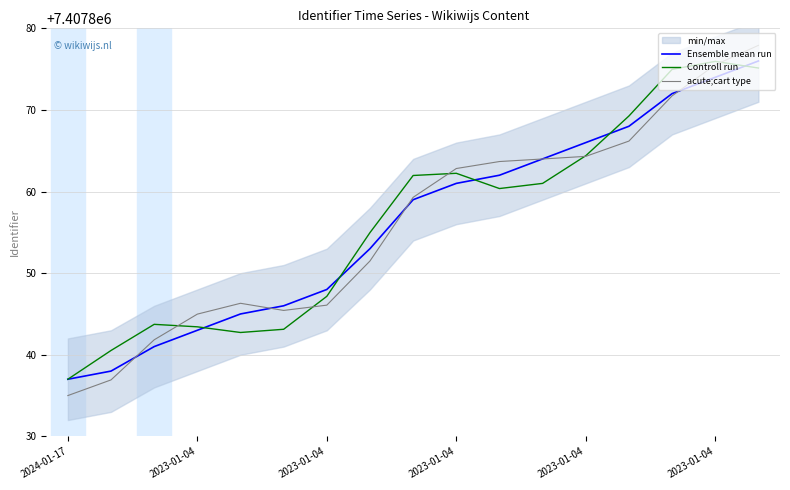

At which category is the sum across all series the highest?

16